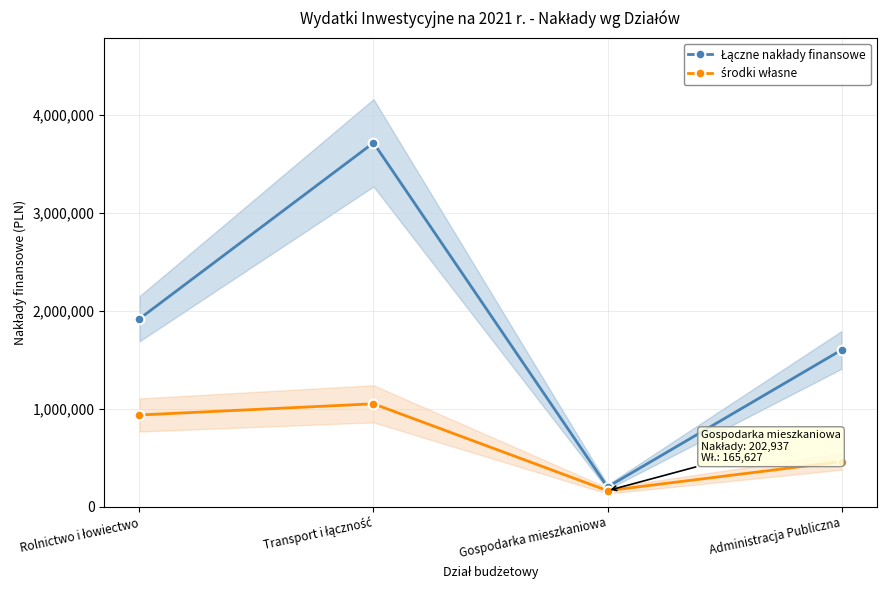

Which series has the widest spread of values?

Łączne nakłady finansowe